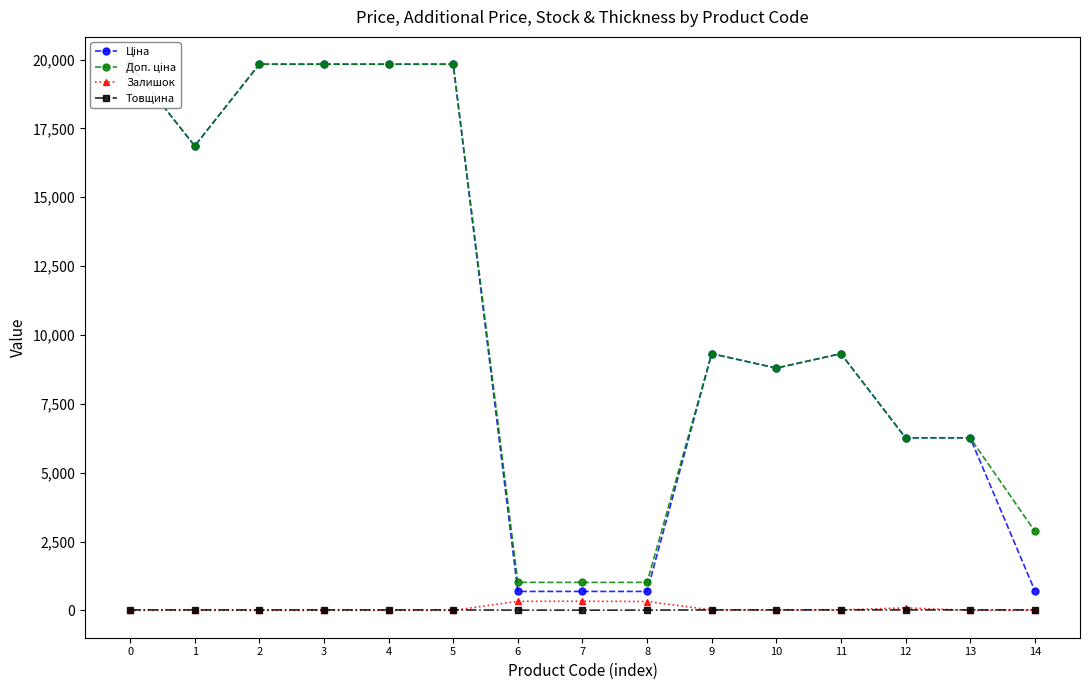

Is it true that Доп. ціна equals 1017.8 at 6?

True